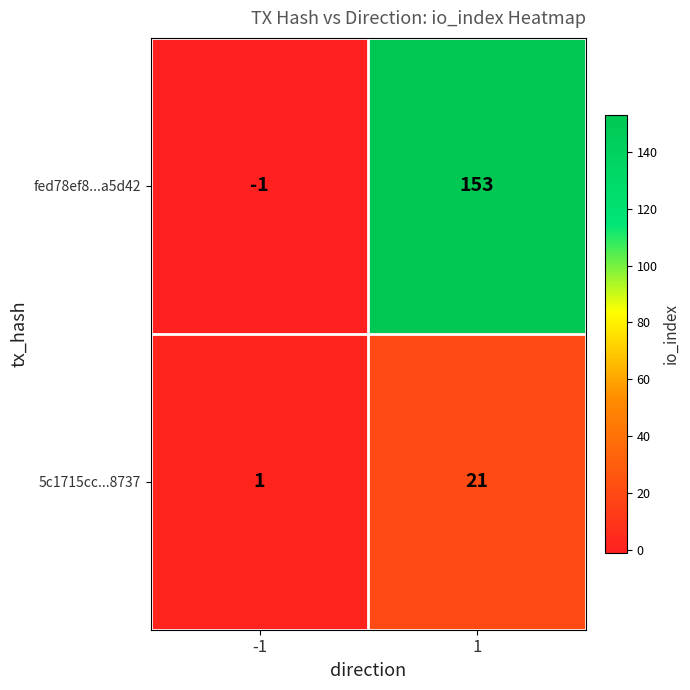

What is the difference between the highest and lowest values at -1?

2